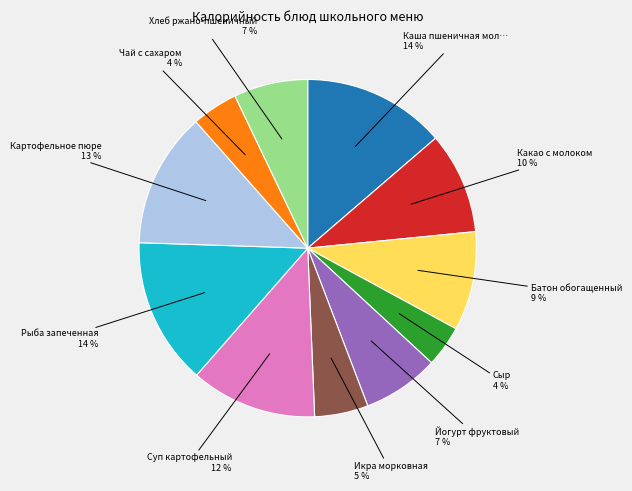

Does any single category account for the majority?

No